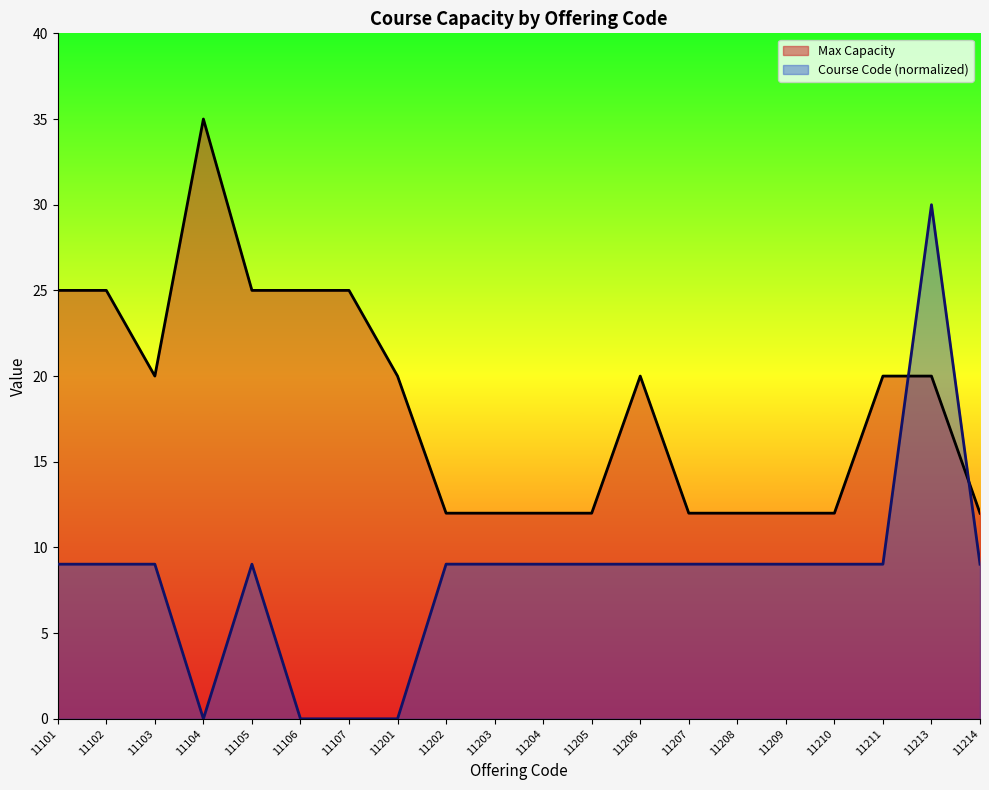

Reading right to left, list all the values displayed in this chart.

Max Capacity: 12.0	20.0	20.0	12.0	12.0	12.0	12.0	20.0	12.0	12.0	12.0	12.0	20.0	25.0	25.0	25.0	35.0	20.0	25.0	25.0
Course Code: 9.0	30.0	9.0	9.0	9.0	9.0	9.0	9.0	9.0	9.0	9.0	9.0	0.0	0.0	0.0	9.0	0.0	9.0	9.0	9.0